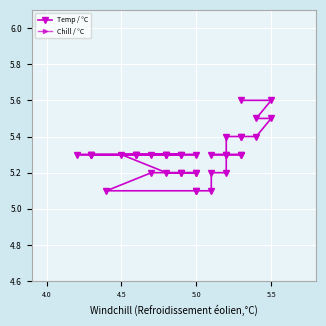

True or false: Temp / °C and Chill / °C cross at least once.

False